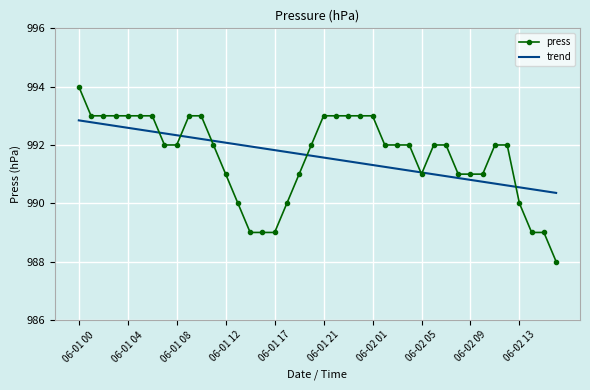

Which series has the largest range (max minus min)?

press